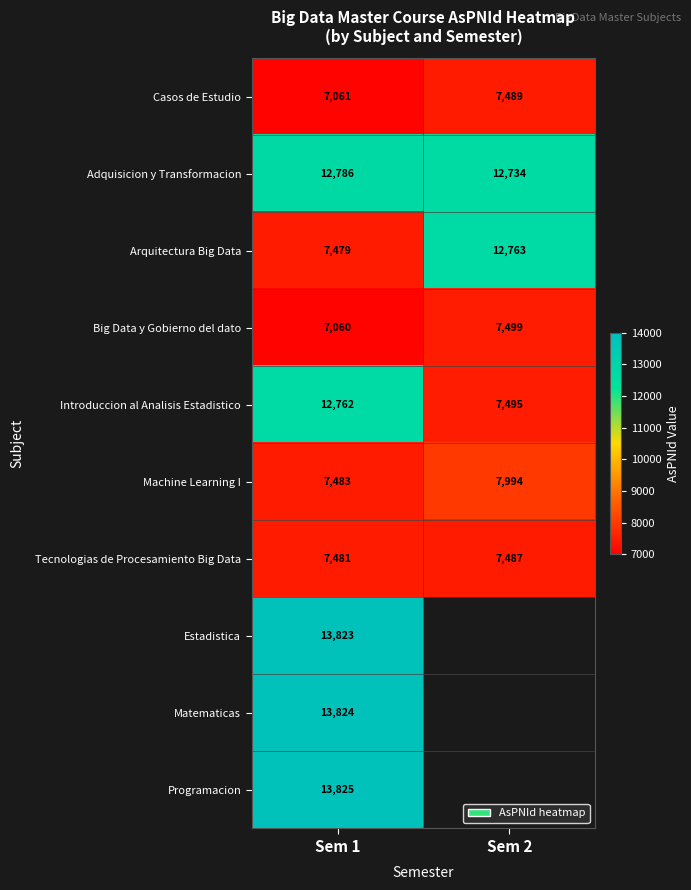

Rank the series at Sem 1 from lowest to highest value.

Big Data y Gobierno del dato, Casos de Estudio, Arquitectura Big Data, Tecnologias de Procesamiento Big Data, Machine Learning I, Introduccion al Analisis Estadistico, Adquisicion y Transformacion, Estadistica, Matematicas, Programacion